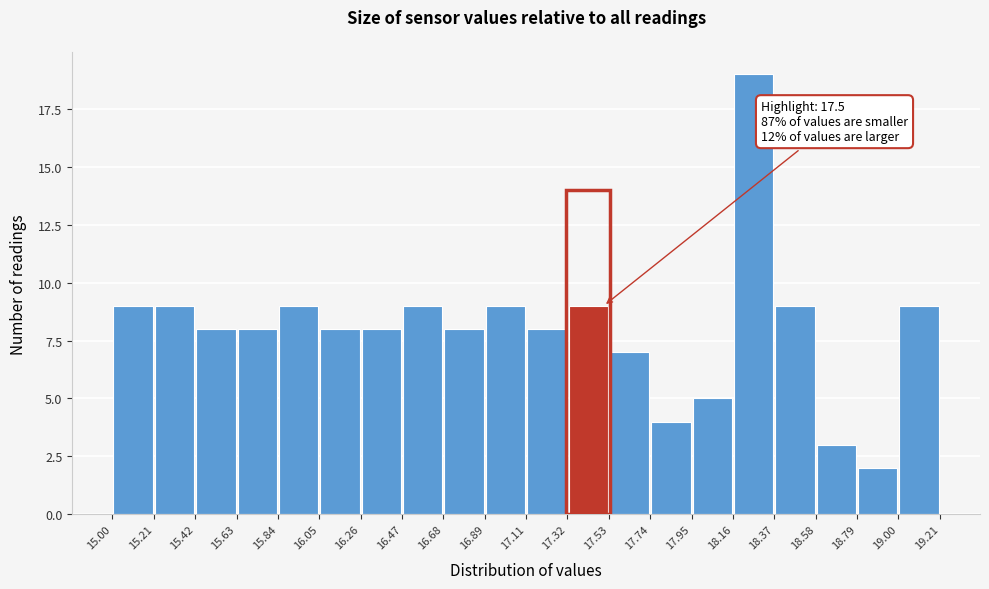

Which range on the x-axis has the tallest bar?

18.16 to 18.37